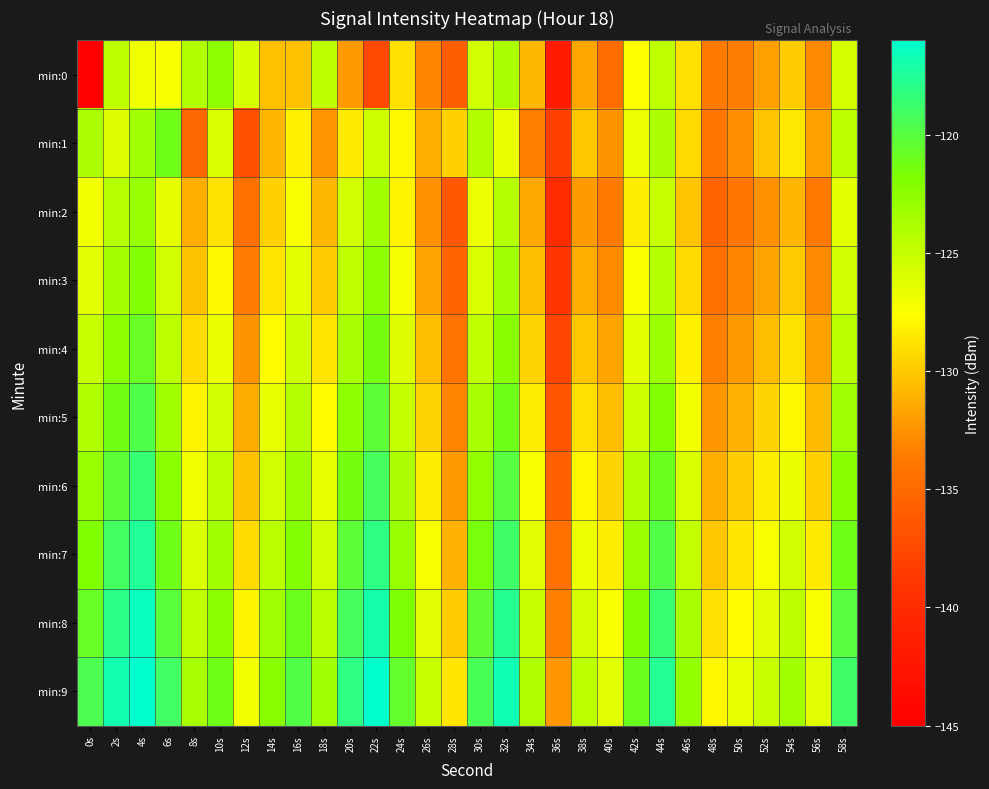

Reading right to left, list all the values displayed in this chart.

min:0: 58s=-125.8	56s=-132.9	54s=-129.8	52s=-131.9	50s=-133.5	48s=-133.7	46s=-129.0	44s=-124.6	42s=-127.6	40s=-134.7	38s=-131.6	36s=-142.0	34s=-130.8	32s=-123.7	30s=-125.5	28s=-135.9	26s=-133.2	24s=-129.0	22s=-137.5	20s=-132.1	18s=-124.6	16s=-130.4	14s=-130.4	12s=-125.8	10s=-122.6	8s=-124.0	6s=-127.3	4s=-126.9	2s=-124.5	0s=-145.3
min:1: 58s=-124.5	56s=-131.8	54s=-128.6	52s=-130.2	50s=-132.7	48s=-134.1	46s=-129.3	44s=-123.9	42s=-126.8	40s=-132.5	38s=-130.1	36s=-138.2	34s=-133.4	32s=-126.7	30s=-124.1	28s=-129.6	26s=-131.2	24s=-127.8	22s=-125.3	20s=-128.5	18s=-132.4	16s=-128.1	14s=-130.9	12s=-137.0	10s=-126.0	8s=-135.2	6s=-121.2	4s=-123.3	2s=-126.2	0s=-123.9
min:2: 58s=-126.4	56s=-133.8	54s=-130.9	52s=-132.6	50s=-134.1	48s=-135.4	46s=-130.2	44s=-125.1	42s=-128.4	40s=-133.7	38s=-132.1	36s=-139.8	34s=-131.5	32s=-124.2	30s=-126.8	28s=-136.3	26s=-132.6	24s=-128.1	22s=-123.4	20s=-125.6	18s=-130.8	16s=-127.3	14s=-129.7	12s=-134.5	10s=-128.9	8s=-131.2	6s=-126.5	4s=-122.8	2s=-124.3	0s=-127.1
min:3: 58s=-125.5	56s=-132.9	54s=-130.0	52s=-131.7	50s=-133.2	48s=-134.5	46s=-129.3	44s=-124.2	42s=-127.5	40s=-132.8	38s=-131.2	36s=-138.9	34s=-130.6	32s=-123.3	30s=-125.9	28s=-135.4	26s=-131.7	24s=-127.2	22s=-122.5	20s=-124.7	18s=-129.9	16s=-126.4	14s=-128.8	12s=-133.6	10s=-127.8	8s=-130.3	6s=-125.6	4s=-121.9	2s=-123.5	0s=-126.2
min:4: 58s=-124.4	56s=-131.8	54s=-128.9	52s=-130.6	50s=-132.1	48s=-133.4	46s=-128.2	44s=-123.1	42s=-126.4	40s=-131.7	38s=-130.1	36s=-137.8	34s=-129.5	32s=-122.2	30s=-124.8	28s=-134.3	26s=-130.6	24s=-126.1	22s=-121.4	20s=-123.6	18s=-128.8	16s=-125.3	14s=-127.7	12s=-132.5	10s=-126.7	8s=-129.2	6s=-124.5	4s=-120.8	2s=-122.4	0s=-125.1
min:5: 58s=-123.3	56s=-130.7	54s=-127.8	52s=-129.5	50s=-131.0	48s=-132.3	46s=-127.1	44s=-122.0	42s=-125.3	40s=-130.6	38s=-129.0	36s=-136.7	34s=-128.4	32s=-121.1	30s=-123.7	28s=-133.2	26s=-129.5	24s=-125.0	22s=-120.3	20s=-122.5	18s=-127.7	16s=-124.2	14s=-126.6	12s=-131.4	10s=-125.6	8s=-128.1	6s=-123.4	4s=-119.7	2s=-121.3	0s=-124.0
min:6: 58s=-122.2	56s=-129.6	54s=-126.7	52s=-128.4	50s=-129.9	48s=-131.2	46s=-126.0	44s=-120.9	42s=-124.2	40s=-129.5	38s=-127.9	36s=-135.6	34s=-127.3	32s=-120.0	30s=-122.6	28s=-132.1	26s=-128.4	24s=-123.9	22s=-119.2	20s=-121.4	18s=-126.6	16s=-123.1	14s=-125.5	12s=-130.3	10s=-124.5	8s=-127.0	6s=-122.3	4s=-118.6	2s=-120.2	0s=-122.9
min:7: 58s=-121.1	56s=-128.5	54s=-125.6	52s=-127.3	50s=-128.8	48s=-130.1	46s=-124.9	44s=-119.8	42s=-123.1	40s=-128.4	38s=-126.8	36s=-134.5	34s=-126.2	32s=-118.9	30s=-121.5	28s=-131.0	26s=-127.3	24s=-122.8	22s=-118.1	20s=-120.3	18s=-125.5	16s=-122.0	14s=-124.4	12s=-129.2	10s=-123.4	8s=-125.9	6s=-121.2	4s=-117.5	2s=-119.1	0s=-121.8
min:8: 58s=-120.0	56s=-127.4	54s=-124.5	52s=-126.2	50s=-127.7	48s=-129.0	46s=-123.8	44s=-118.7	42s=-122.0	40s=-127.3	38s=-125.7	36s=-133.4	34s=-125.1	32s=-117.8	30s=-120.4	28s=-129.9	26s=-126.2	24s=-121.7	22s=-117.0	20s=-119.2	18s=-124.4	16s=-120.9	14s=-123.3	12s=-128.1	10s=-122.3	8s=-124.8	6s=-120.1	4s=-116.4	2s=-118.0	0s=-120.7
min:9: 58s=-118.9	56s=-126.3	54s=-123.4	52s=-125.1	50s=-126.6	48s=-127.9	46s=-122.7	44s=-117.6	42s=-120.9	40s=-126.2	38s=-124.6	36s=-132.3	34s=-124.0	32s=-116.7	30s=-119.3	28s=-128.8	26s=-125.1	24s=-120.6	22s=-115.9	20s=-118.1	18s=-123.3	16s=-119.8	14s=-122.2	12s=-127.0	10s=-121.2	8s=-123.7	6s=-119.0	4s=-115.3	2s=-116.9	0s=-119.6